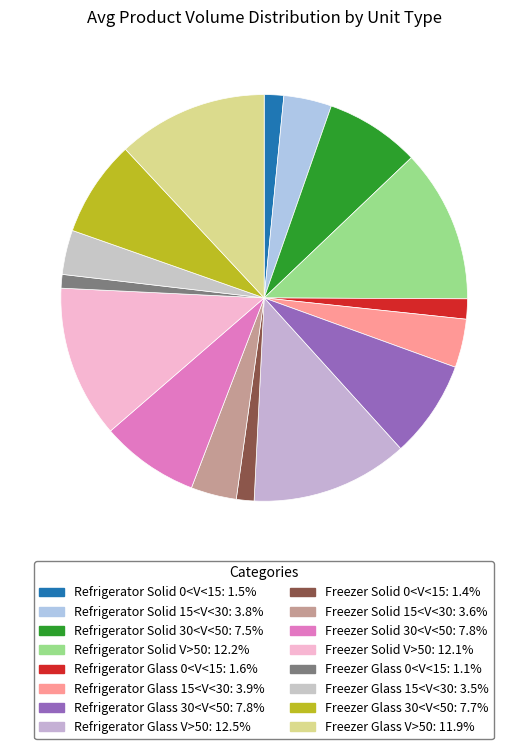

What is the total percentage of Freezer Solid 0<V<15 and Freezer Solid V>50?

13.5%